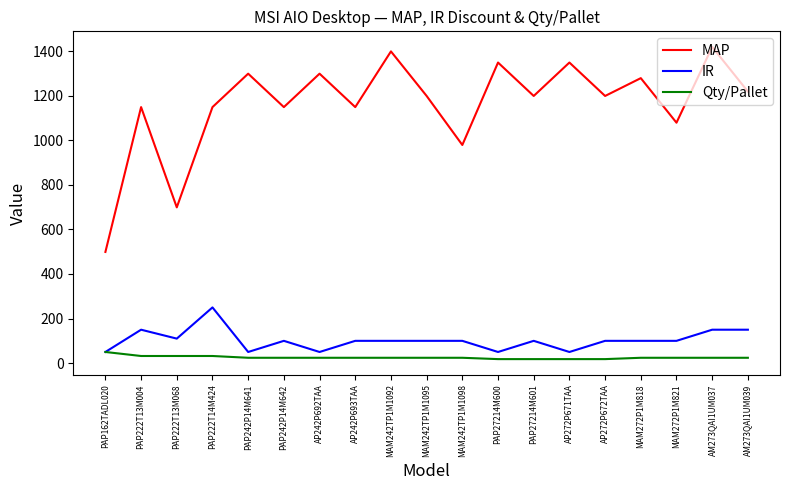

Rank the series by their maximum value, from lowest to highest.

Qty/Pallet, IR, MAP